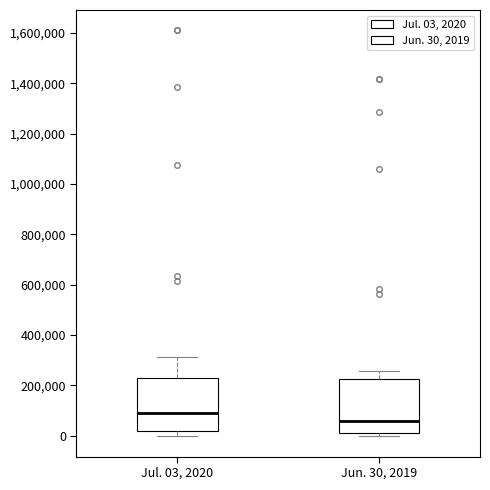

Reading left to right, read every box against the y-axis: the position of its median line, the range the box covers, and the ends of its whiskers. The values are not printed on the chart, so give them approximately, as read against the axis.

Jul. 03, 2020: median 80000, box 20000 to 220000, whiskers 0 to 320000
Jun. 30, 2019: median 60000, box 20000 to 220000, whiskers 0 to 260000